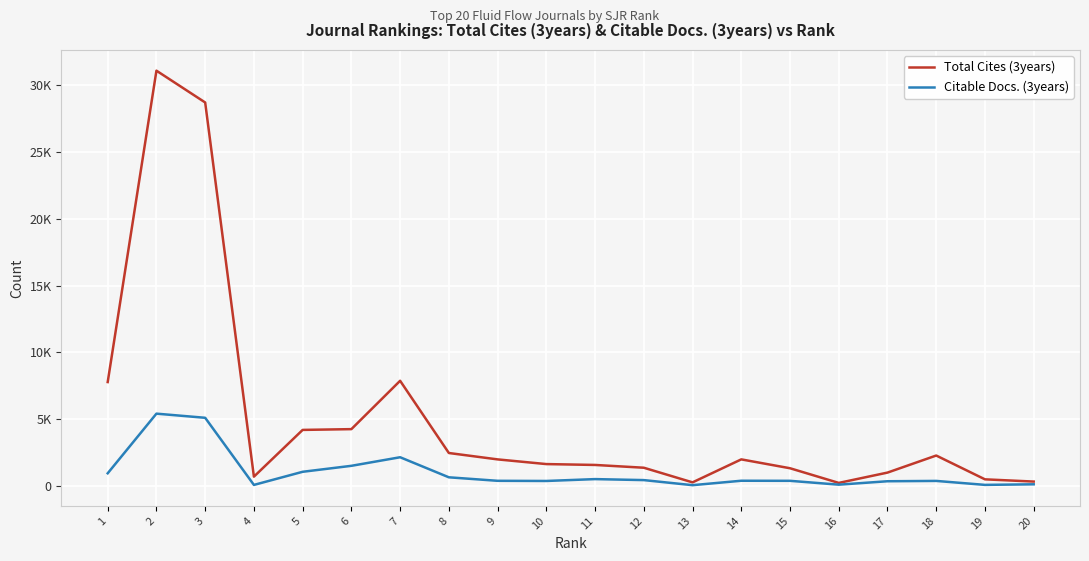

The value of Citable Docs. (3years) at 1 is 404. True or false?

False